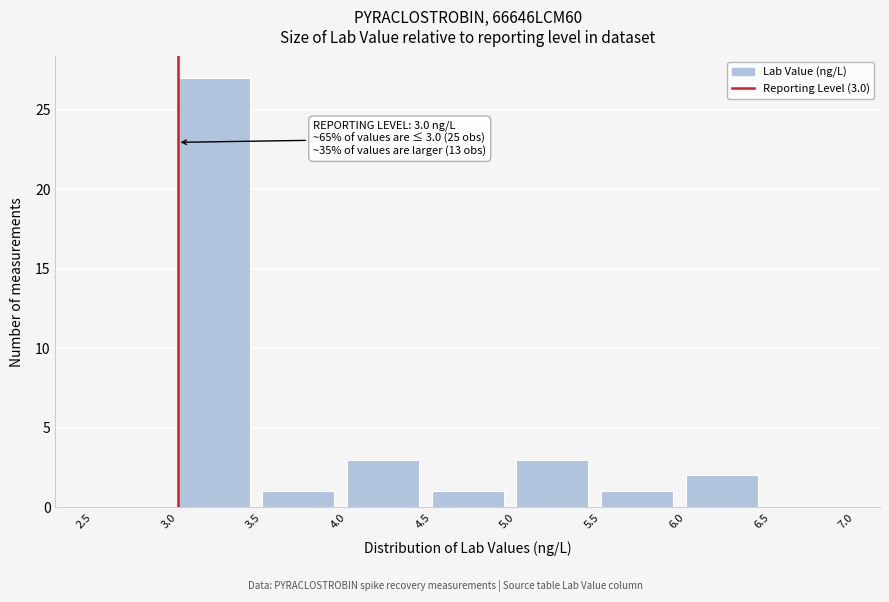

Which range on the x-axis has the tallest bar?

3.0 to 3.5